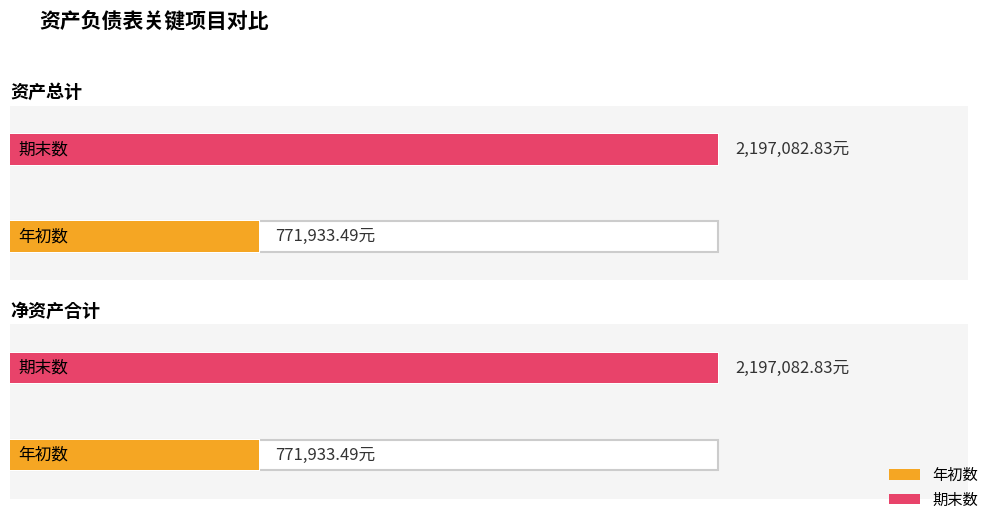

Between 资产总计 and 净资产合计, which series saw the biggest shift?

年初数